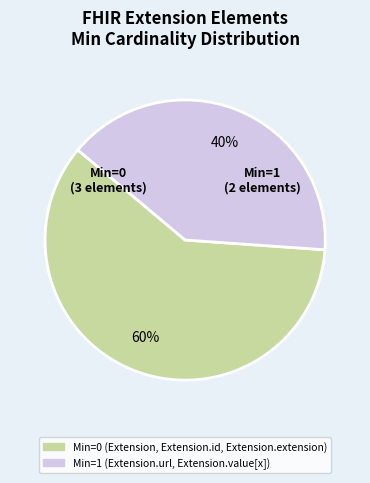

To the nearest percent, what is the average slice percentage?

50%